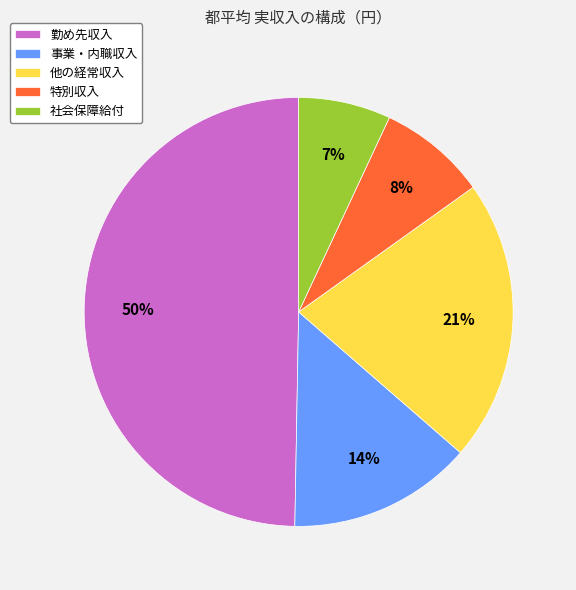

Is it true that 他の経常収入 is 21% of the pie?

True